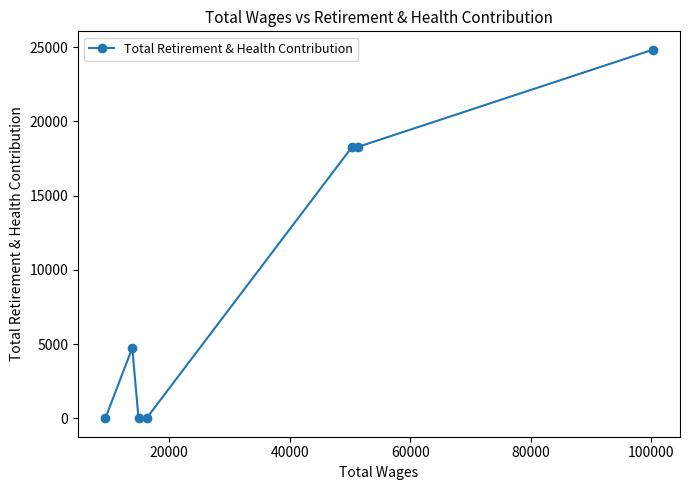

What is the average value?

9451